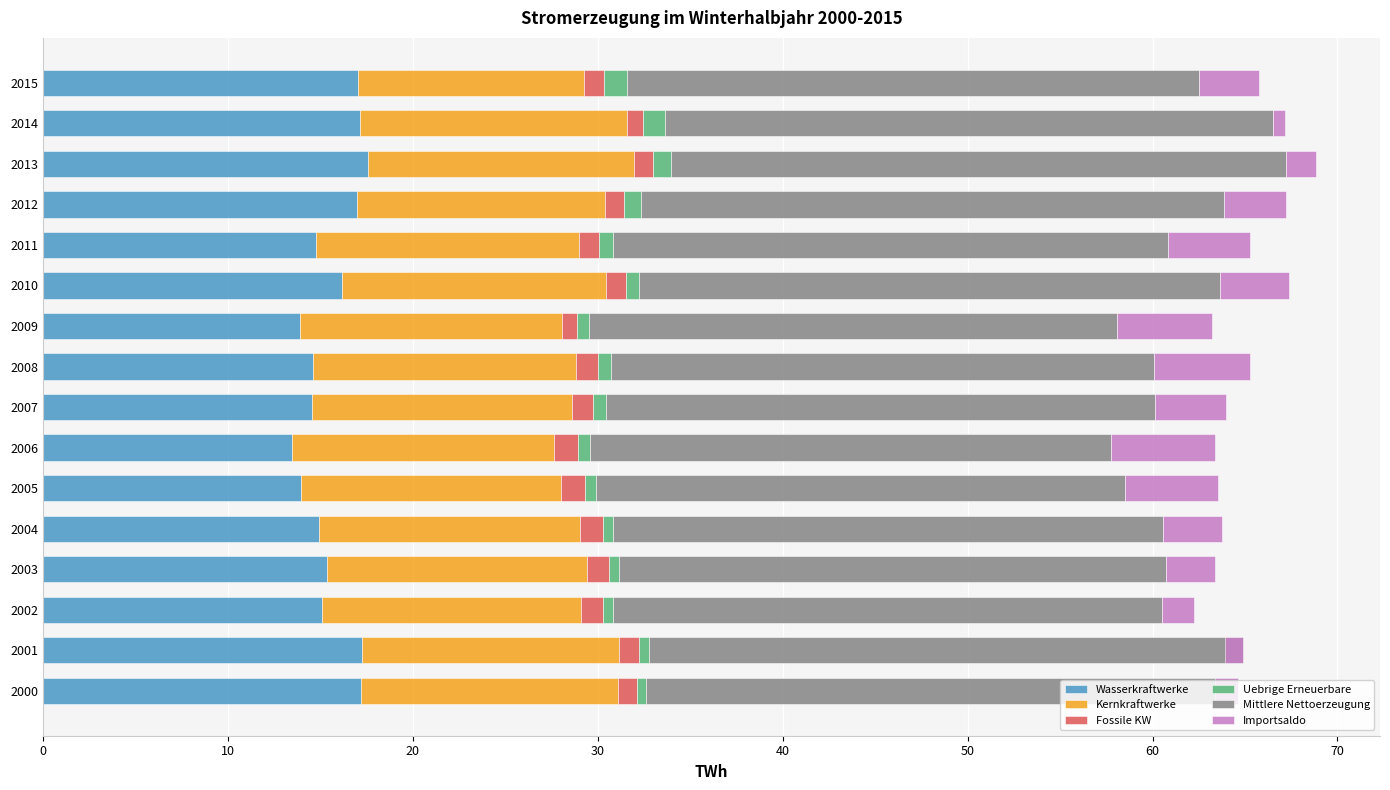

Reading left to right, list all the values displayed in this chart.

Wasserkraftwerke: 17.2	17.3	15.1	15.4	14.9	14.0	13.5	14.6	14.6	13.9	16.2	14.7	17.0	17.6	17.1	17.0
Kernkraftwerke: 13.9	13.9	14.0	14.1	14.1	14.1	14.2	14.0	14.2	14.2	14.2	14.2	13.4	14.4	14.5	12.2
Fossile KW: 1.0	1.1	1.2	1.2	1.2	1.3	1.3	1.2	1.2	0.8	1.1	1.1	1.0	1.0	0.9	1.0
Uebrige Erneuerbare: 0.5	0.5	0.5	0.5	0.6	0.6	0.7	0.7	0.7	0.7	0.7	0.8	0.9	1.0	1.2	1.3
Mittlere Nettoerzeugung: 32.0	32.1	29.7	29.6	29.7	28.6	28.2	29.7	29.4	28.5	31.4	30.0	31.5	33.2	32.9	30.9
Importsaldo: -1.2	-0.9	1.7	2.6	3.2	5.0	5.6	3.8	5.1	5.2	3.7	4.4	3.3	1.7	0.7	3.3